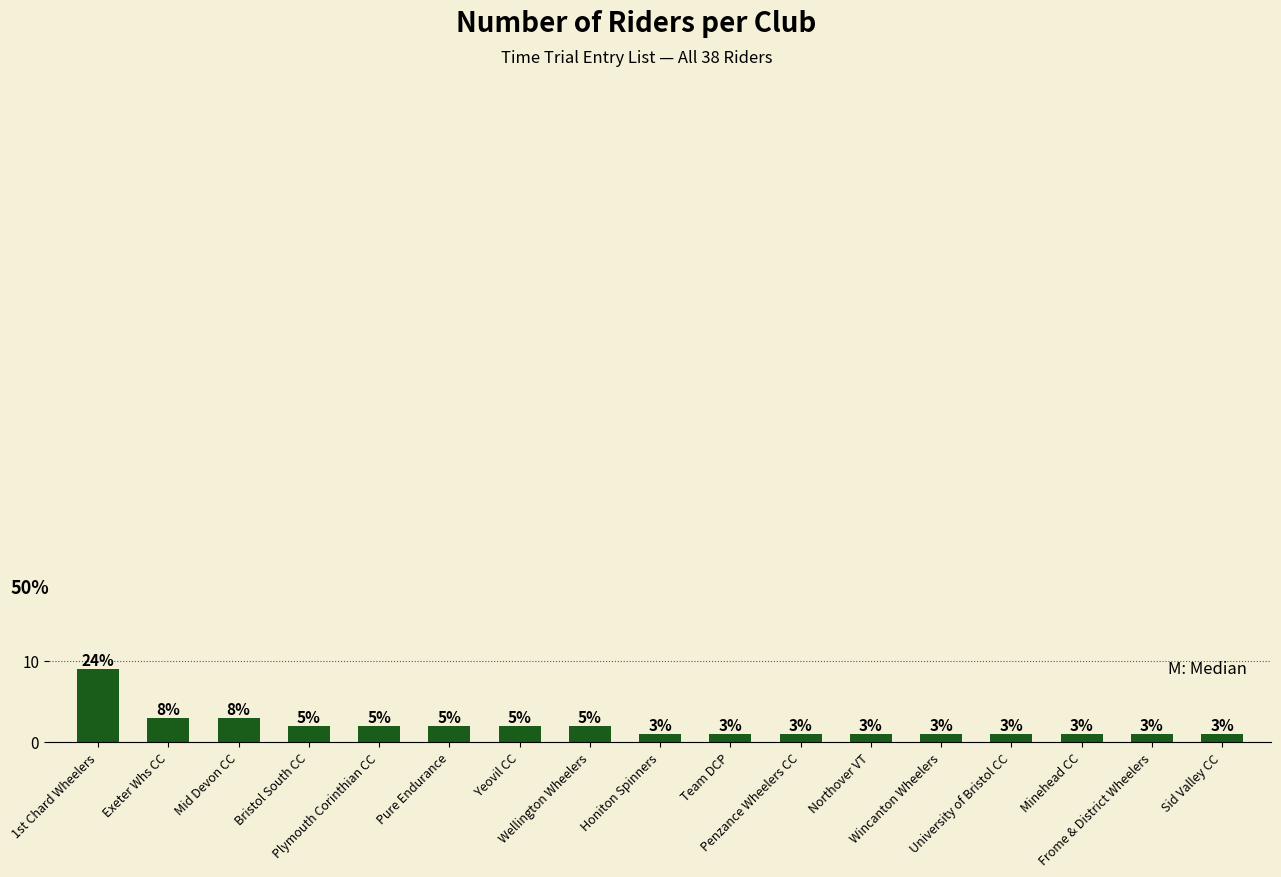

What is the ratio of the value at Honiton Spinners to the value at Bristol South CC?

0.5